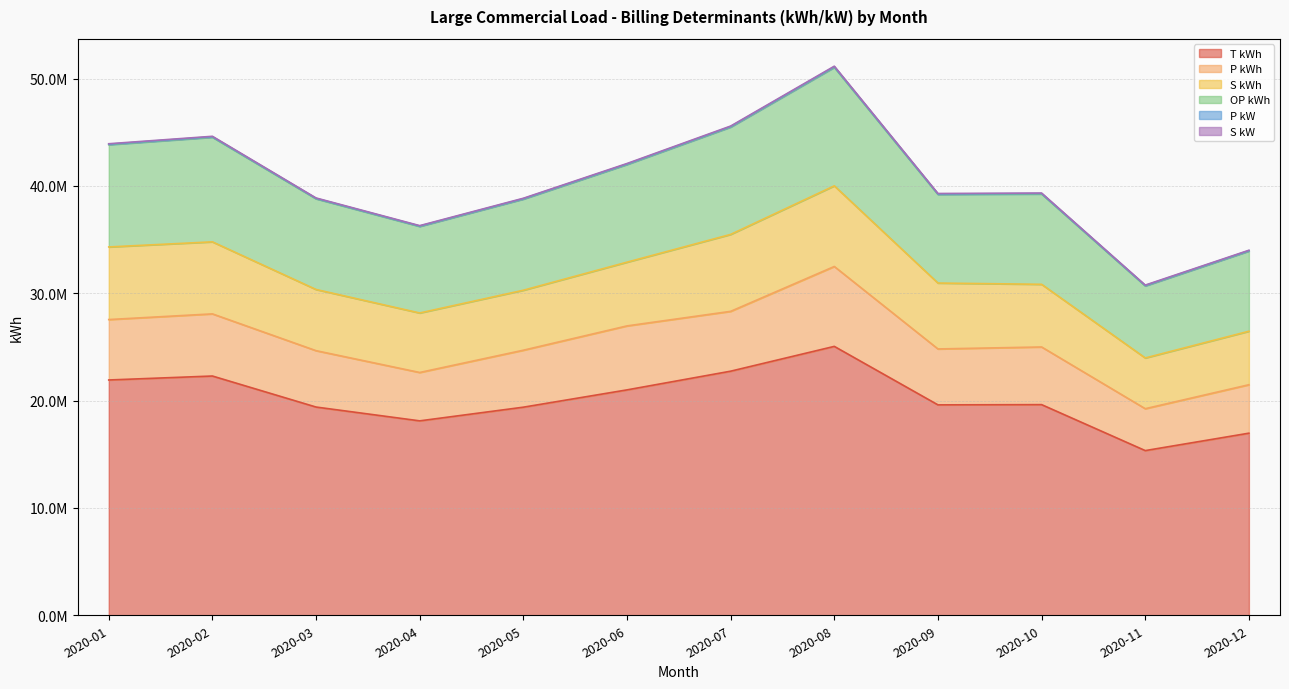

At which category does OP kWh reach its first local peak?

2020-02